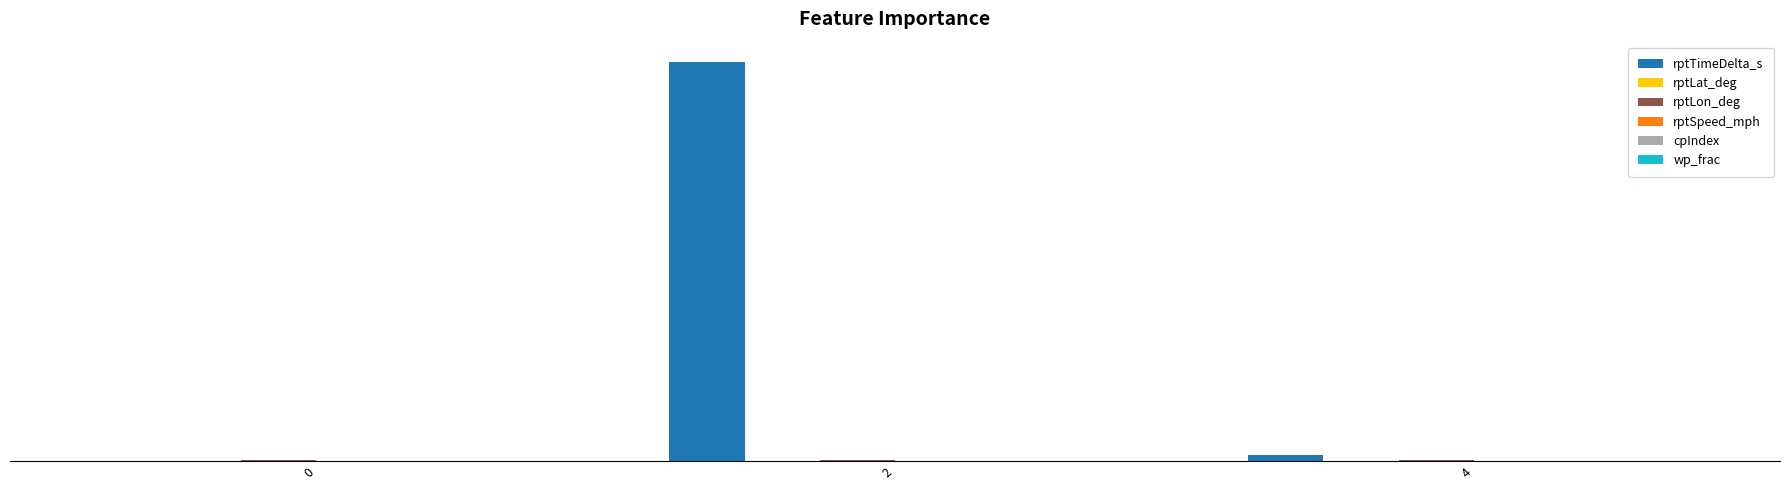

Reading left to right, extract all data points from this chart.

rptTimeDelta_s: 0=0.0	2=61162.0	4=987.0
rptLat_deg: 0=39.1	2=39.1	4=39.1
rptLon_deg: 0=94.6	2=94.6	4=94.6
rptSpeed_mph: 0=0.0	2=0.0	4=26.8
cpIndex: 0=0.0	2=0.0	4=0.0
wp_frac: 0=0.0	2=0.0	4=0.0